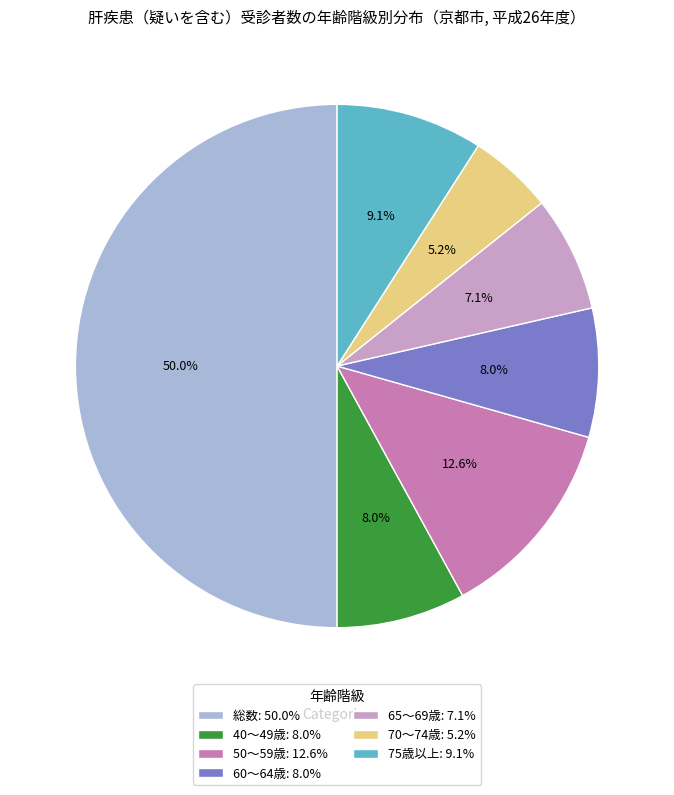

Is 60～64歳 the majority of the pie?

No